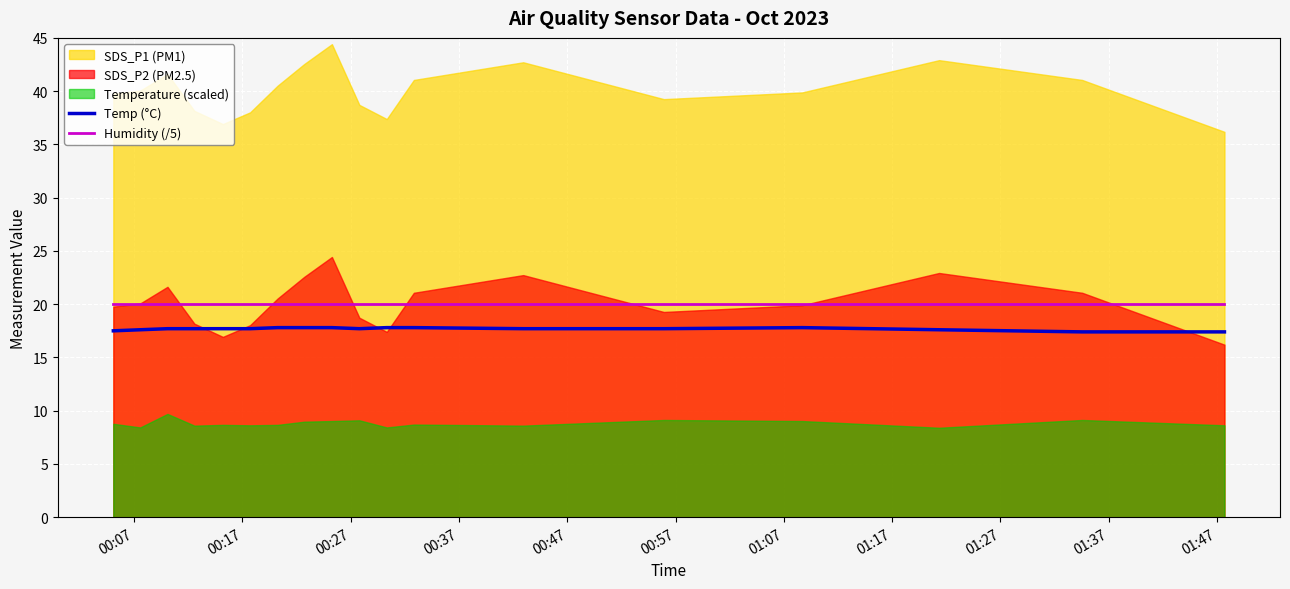

True or false: Temp (°C) and Humidity (/5) intersect in this chart.

False